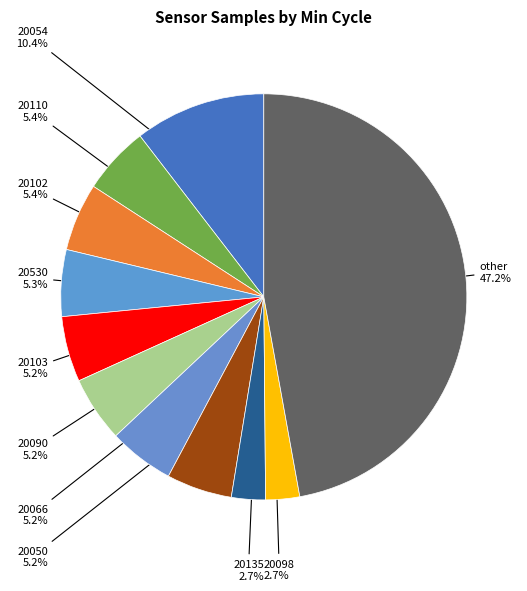

Count the number of slices in the pie.

11